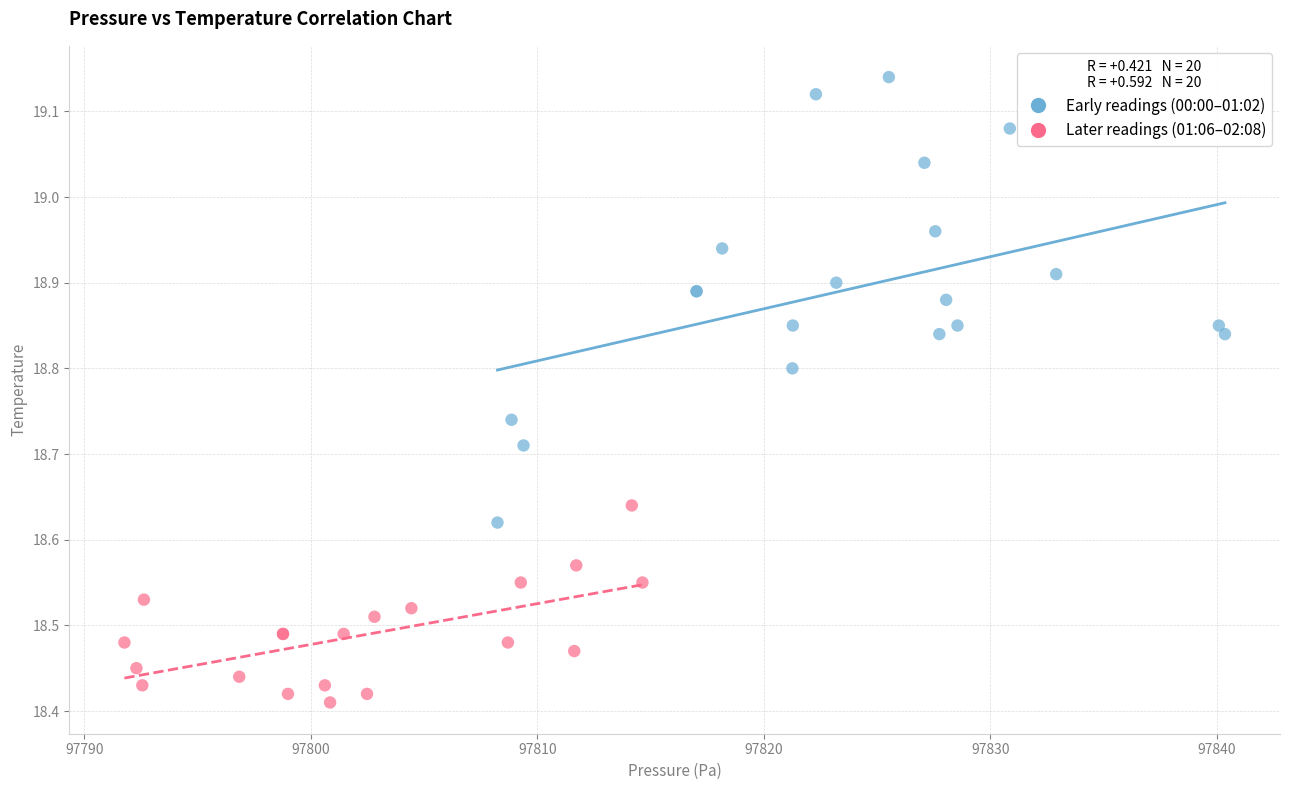

Which series reaches the maximum Y coordinate?

Early readings (00:00–01:02)